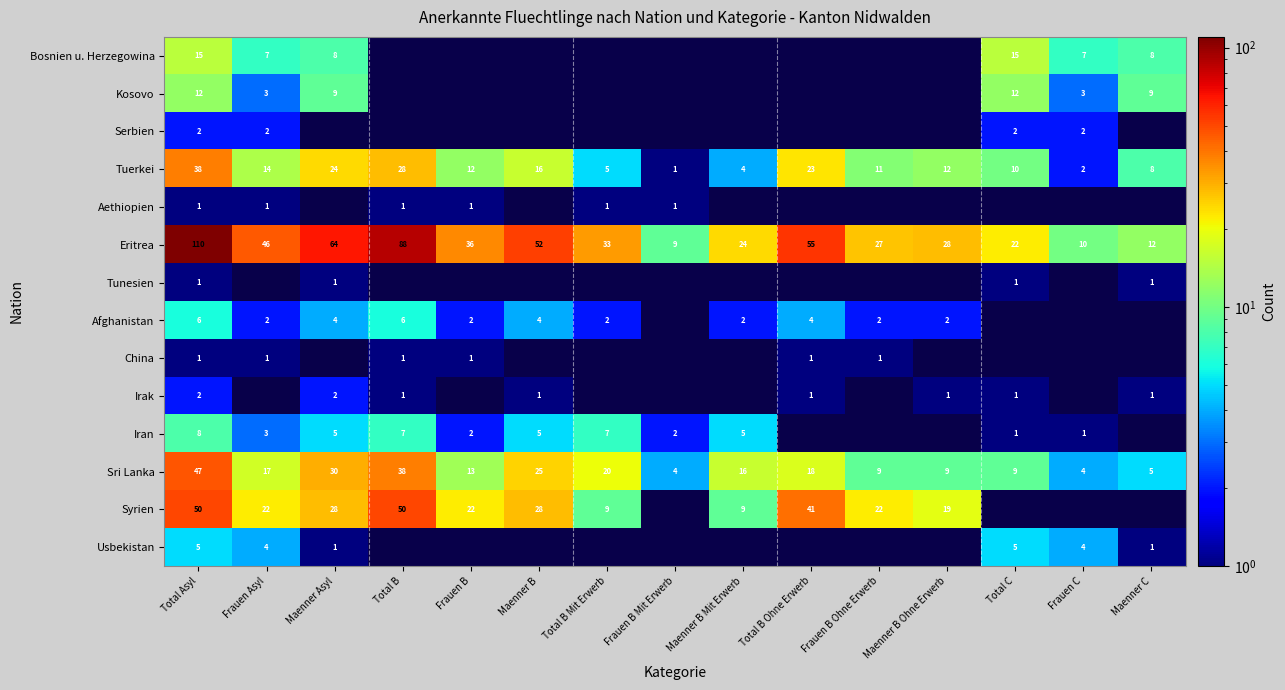

True or false: Serbien has a value of 1 at Frauen Asyl.

False